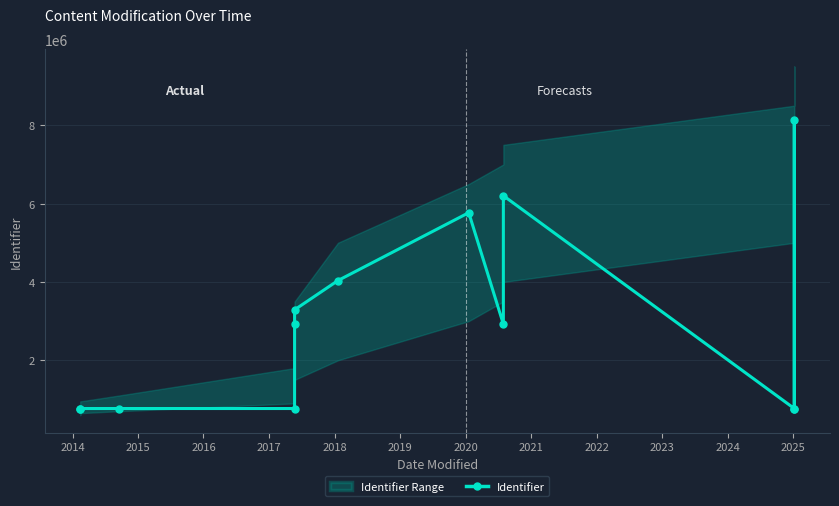

Reading left to right, extract all data points from this chart.

768058	768064	768136	768075	2922995	3288922	4036176	5768066	2922993	6202237	768057	8138380	768070